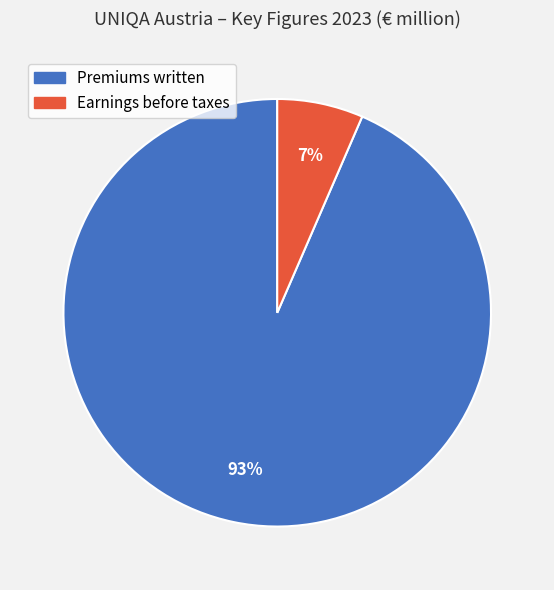

To the nearest percent, what is the average slice percentage?

50%